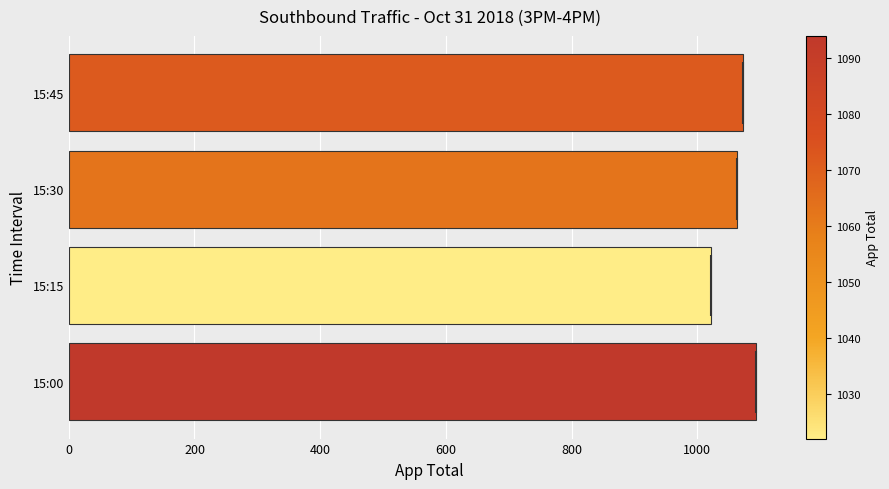

Are the bars grouped side by side (vs. stacked)?

No